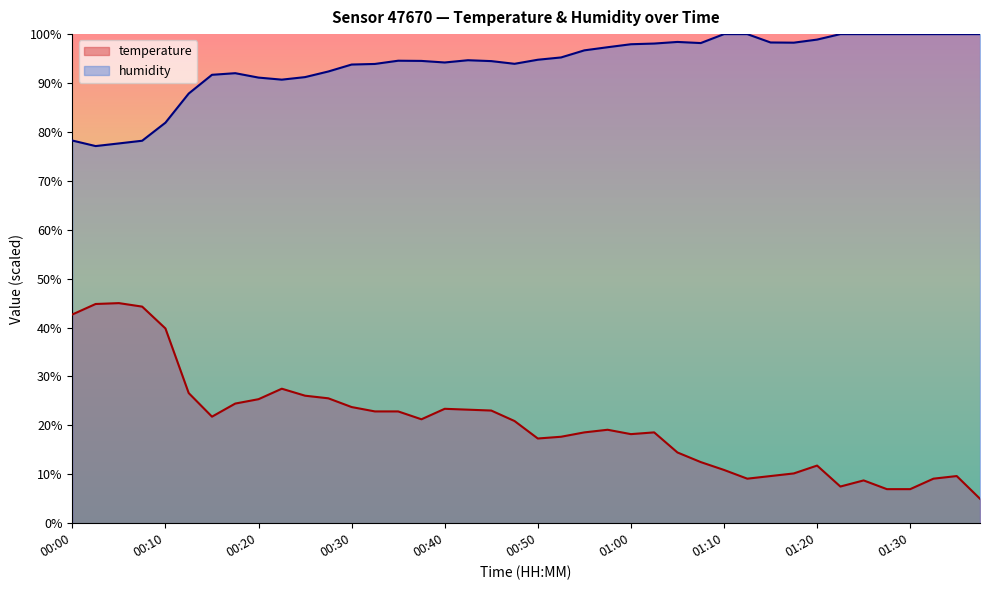

At which category does humidity reach its first local valley?

00:03